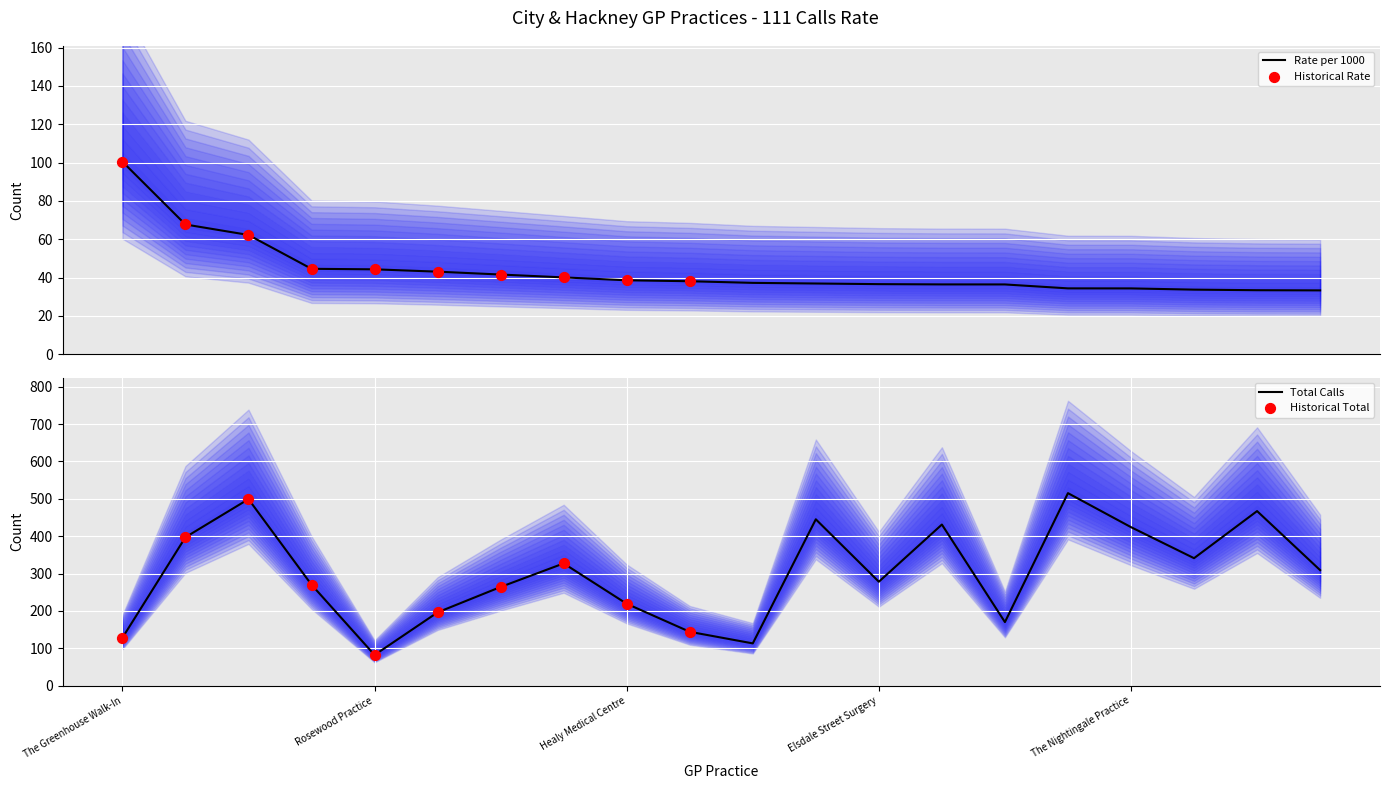

Which series has the largest total across all categories?

Total (scaled)